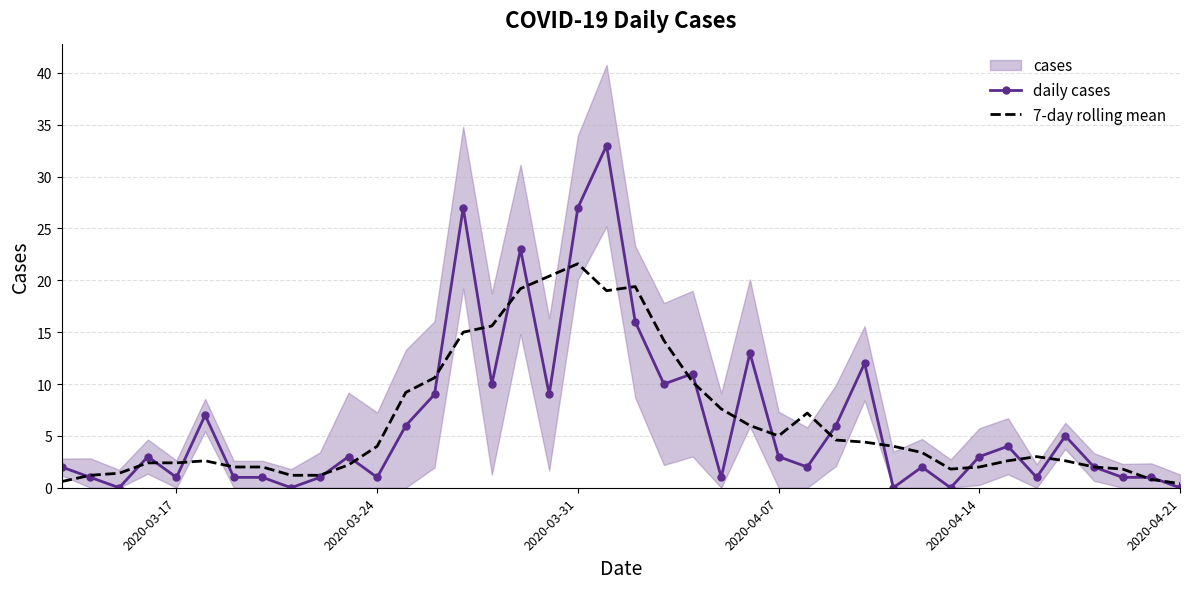

How many values in the 7-day rolling mean series exceed 3?

20